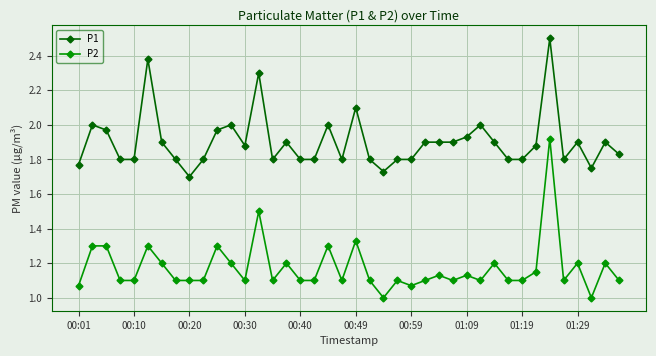

What is the sum of all P1 values?

76.1